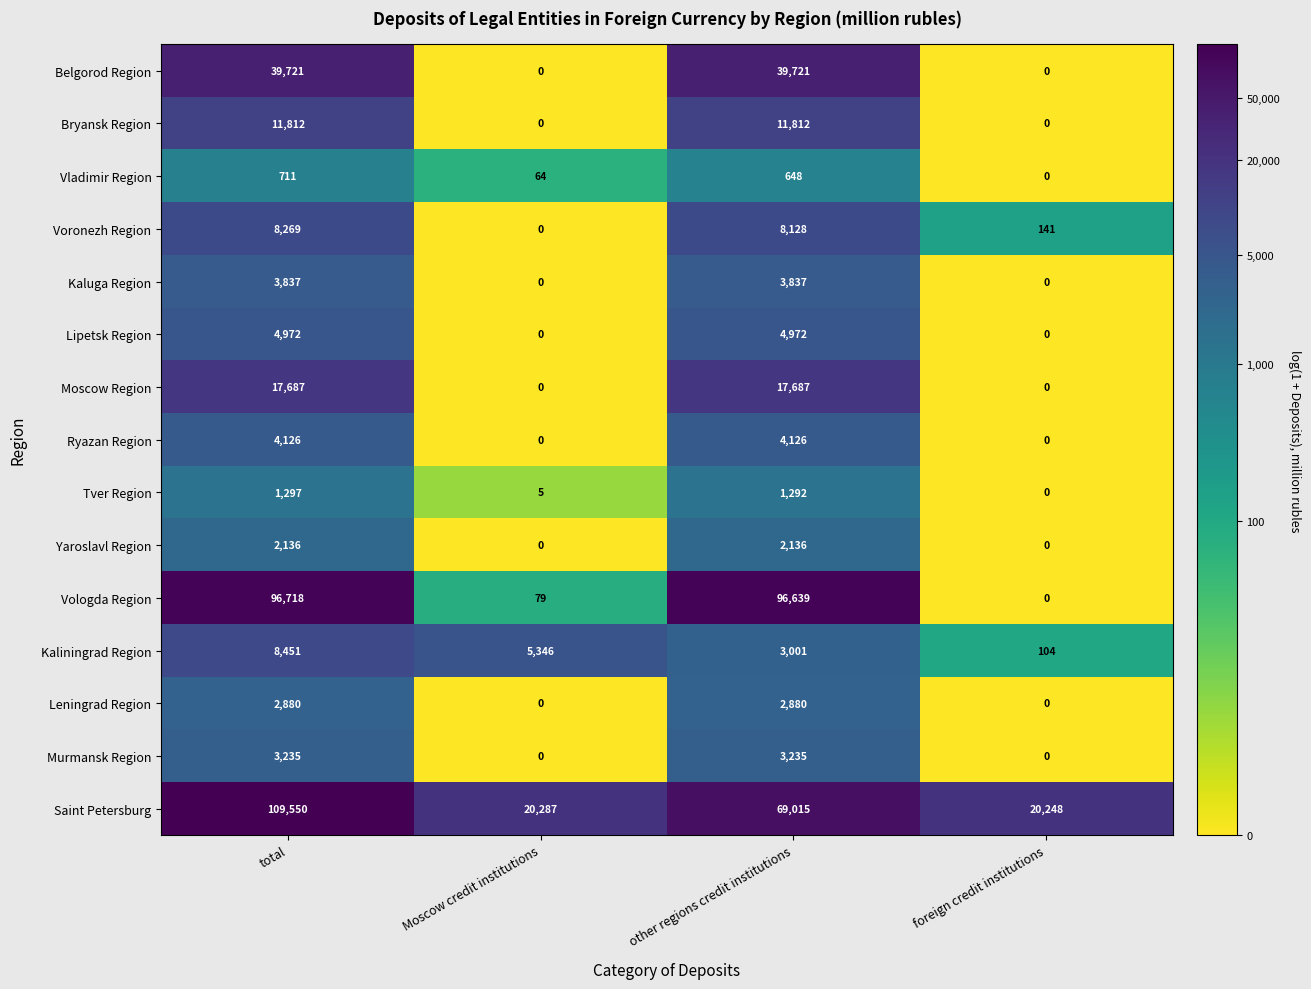

Which series has the largest total across all categories?

Saint Petersburg